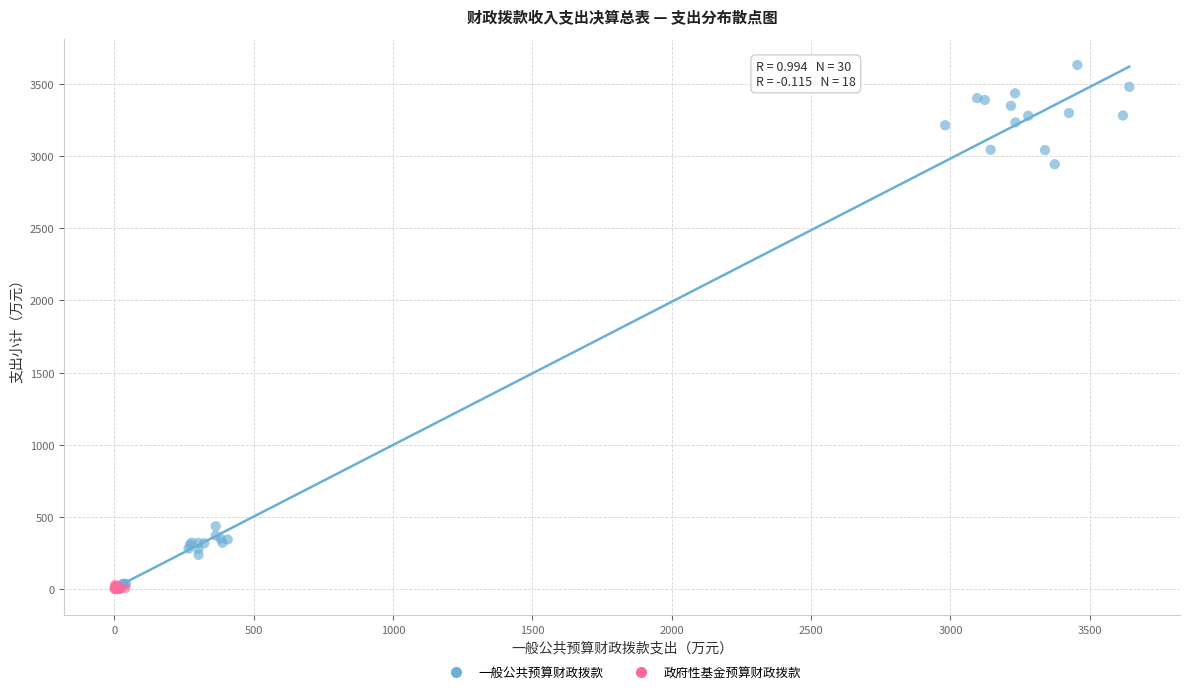

What are all the series names shown in the legend?

一般公共预算财政拨款, 政府性基金预算财政拨款